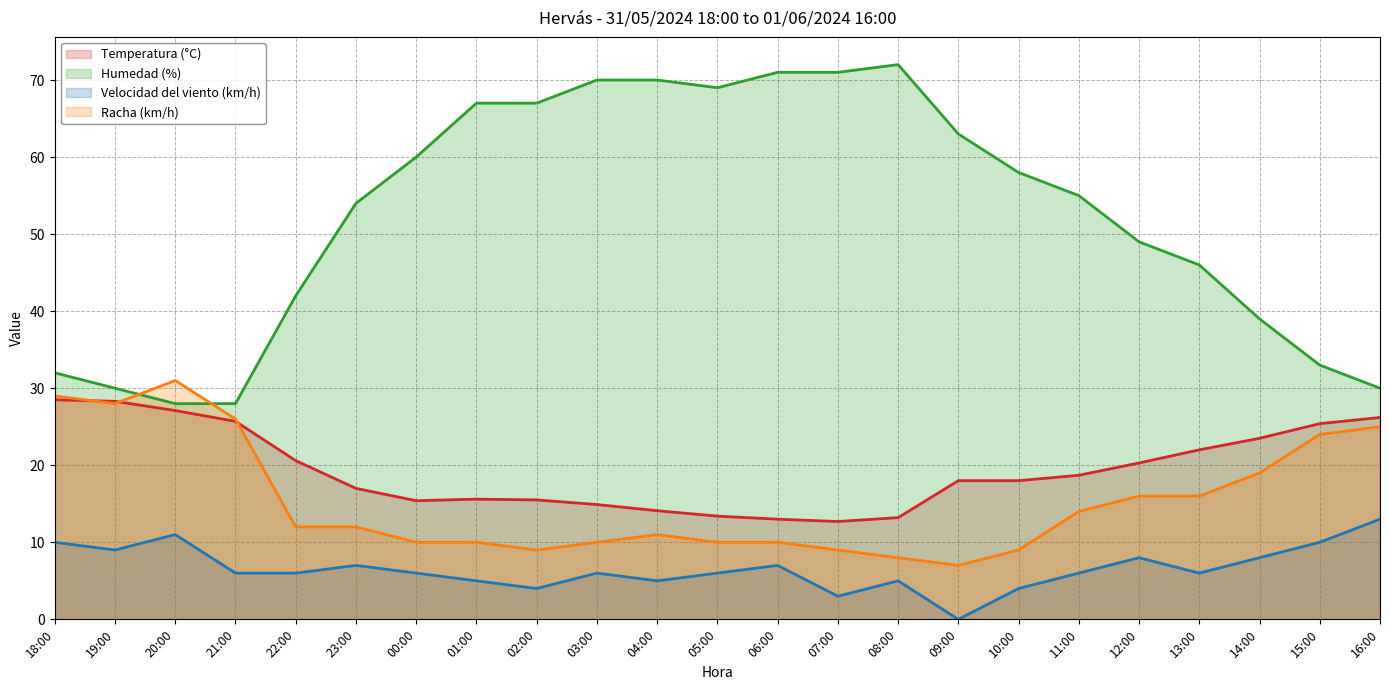

Reading left to right, extract all data points from this chart.

Temperatura (°C): 28.5	28.3	27.1	25.7	20.6	17.0	15.4	15.6	15.5	14.9	14.1	13.4	13.0	12.7	13.2	18.0	18.0	18.7	20.3	22.0	23.5	25.4	26.2
Humedad (%): 32.0	30.0	28.0	28.0	42.0	54.0	60.0	67.0	67.0	70.0	70.0	69.0	71.0	71.0	72.0	63.0	58.0	55.0	49.0	46.0	39.0	33.0	30.0
Velocidad del viento (km/h): 10.0	9.0	11.0	6.0	6.0	7.0	6.0	5.0	4.0	6.0	5.0	6.0	7.0	3.0	5.0	0.0	4.0	6.0	8.0	6.0	8.0	10.0	13.0
Racha (km/h): 29.0	28.0	31.0	26.0	12.0	12.0	10.0	10.0	9.0	10.0	11.0	10.0	10.0	9.0	8.0	7.0	9.0	14.0	16.0	16.0	19.0	24.0	25.0